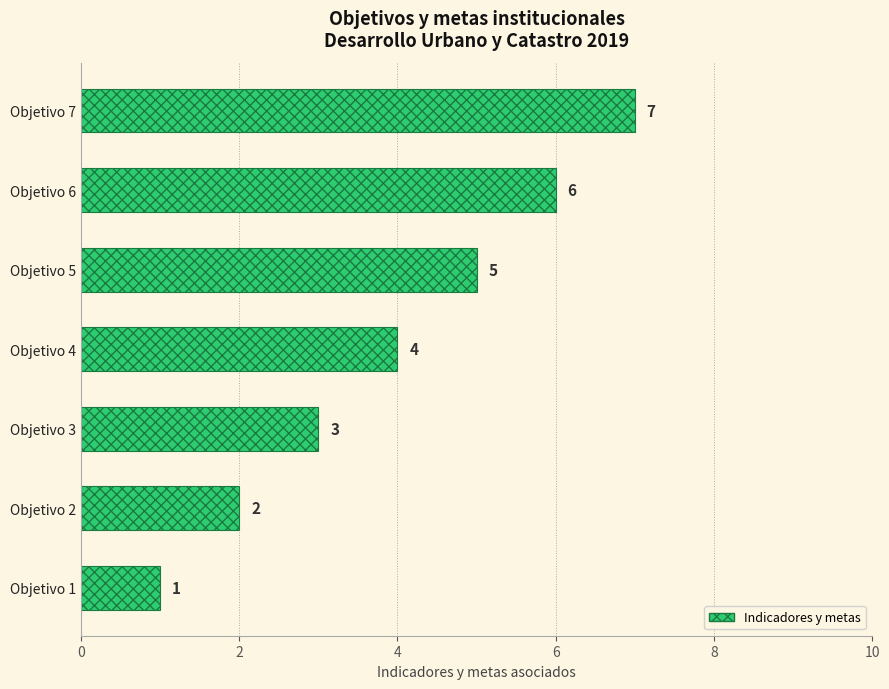

What is the maximum value shown in the chart?

7